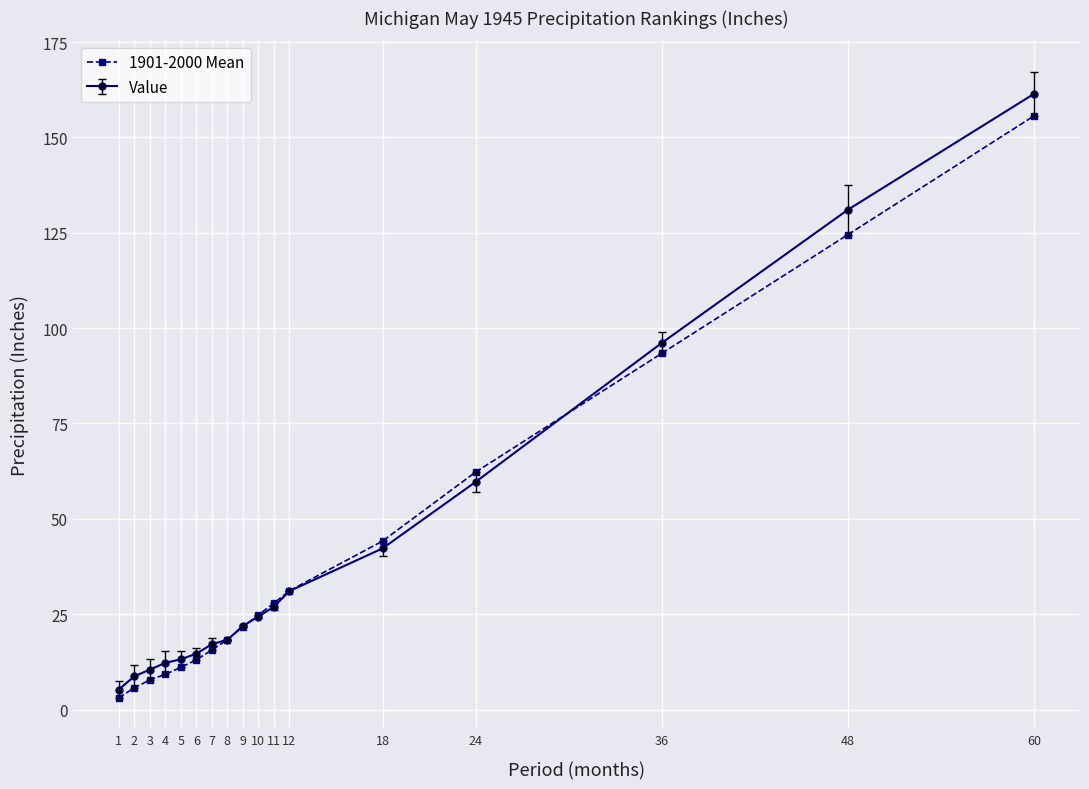

The value of Value at 6 is 14.6. True or false?

True